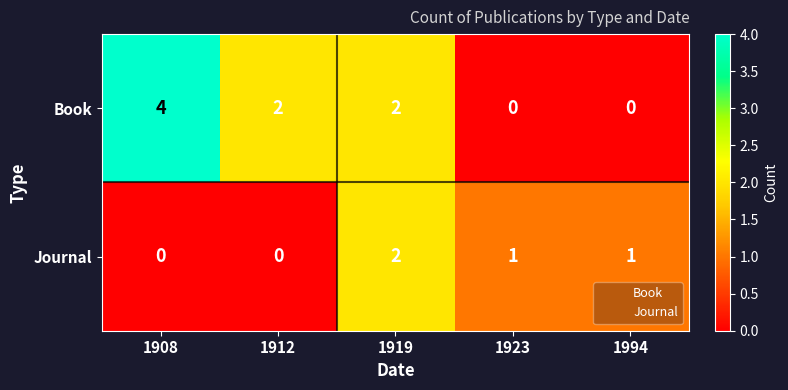

Rank the series by their maximum value, from highest to lowest.

Book, Journal